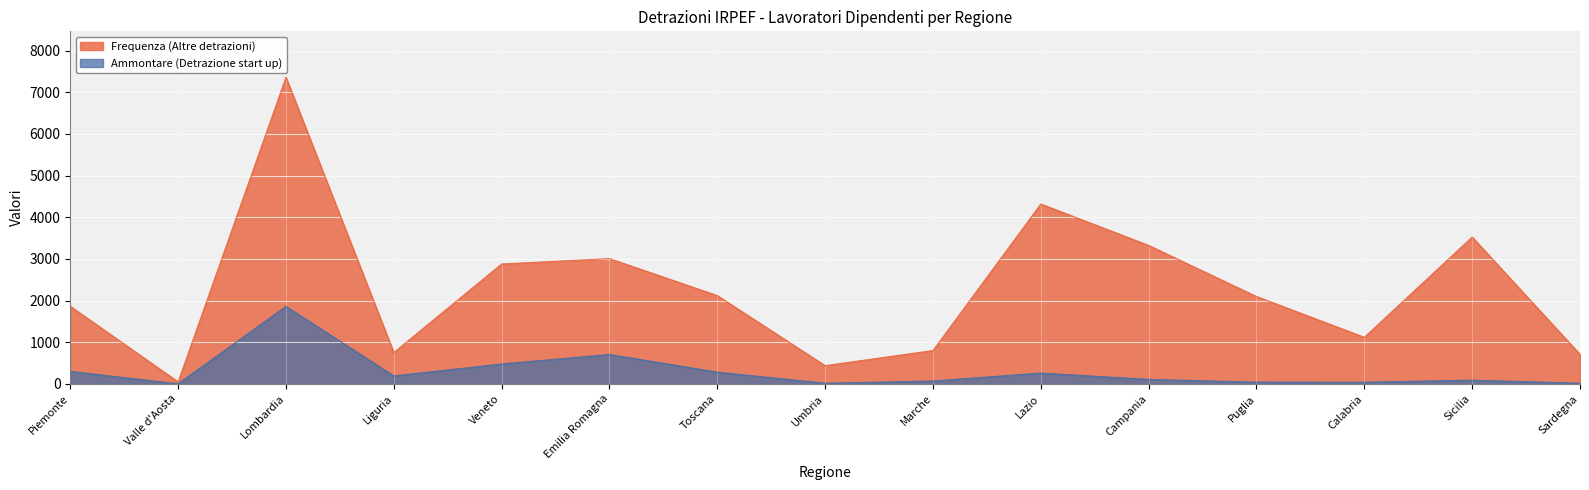

At which label does Frequenza (Altre detrazioni) reach its peak?

Lombardia